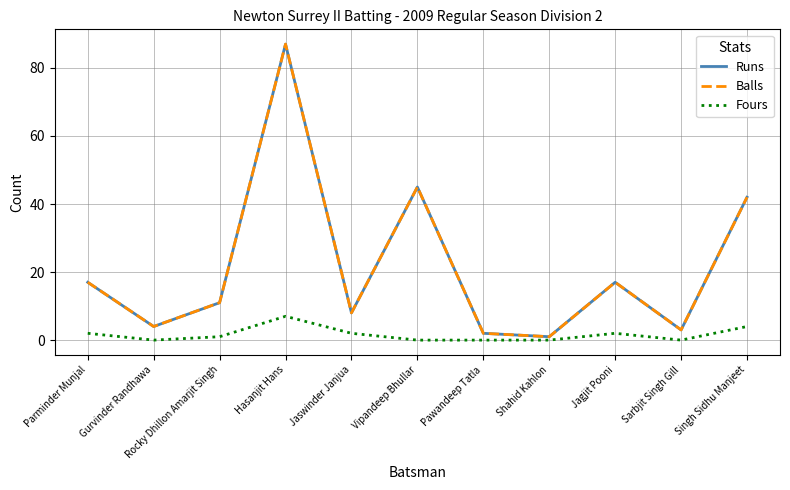

What is the lowest value of the Balls series?

1